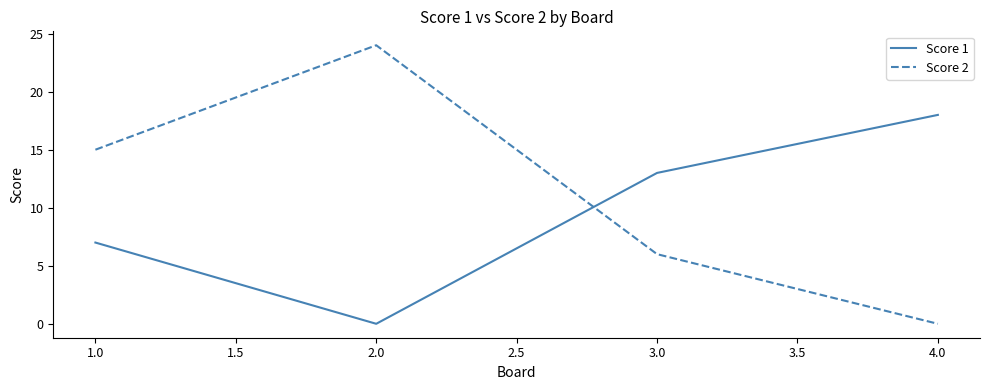

Rank the series by their maximum value, from lowest to highest.

Score 1, Score 2